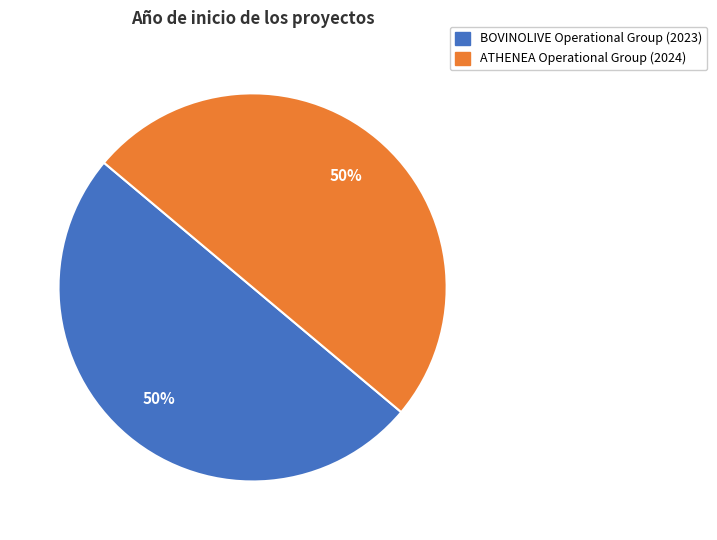

What percentage is the ATHENEA Operational Group (2024) slice, to the nearest percent?

50%